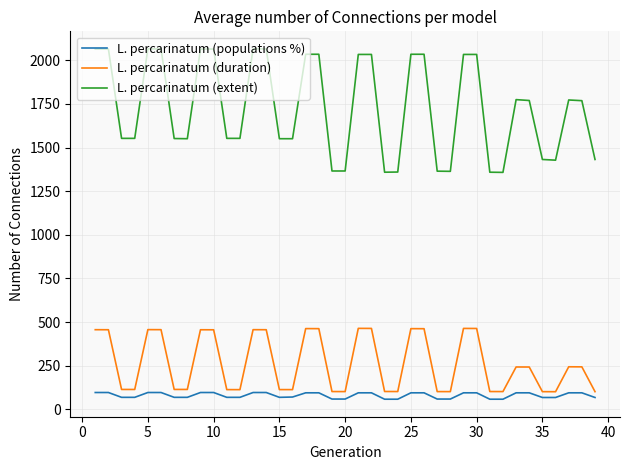

Rank the series by their maximum value, from lowest to highest.

L. percarinatum (populations %), L. percarinatum (duration), L. percarinatum (extent)